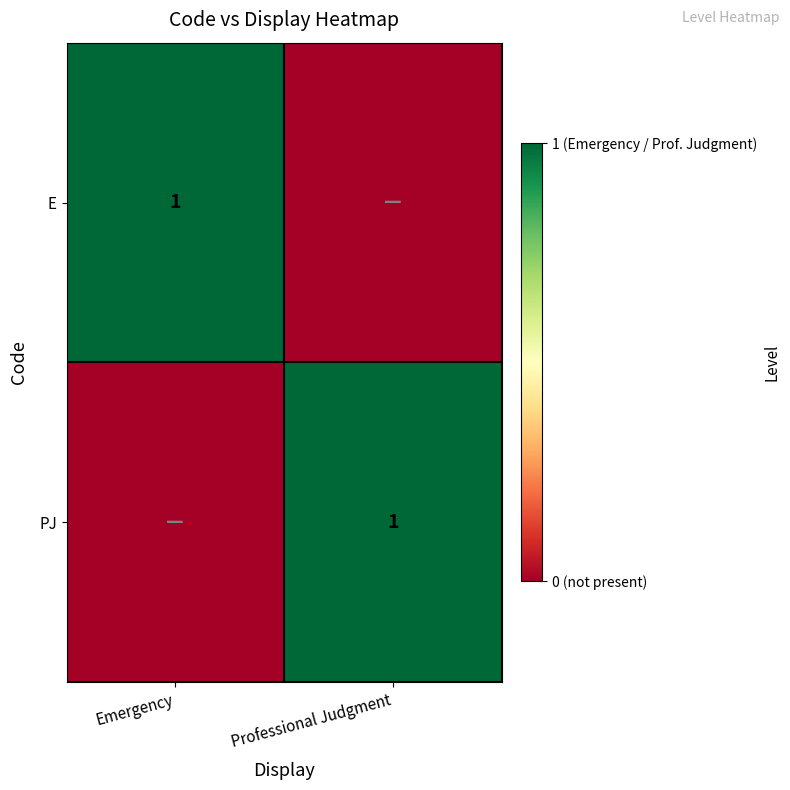

Which has a higher value, Emergency or Professional Judgment?

Emergency